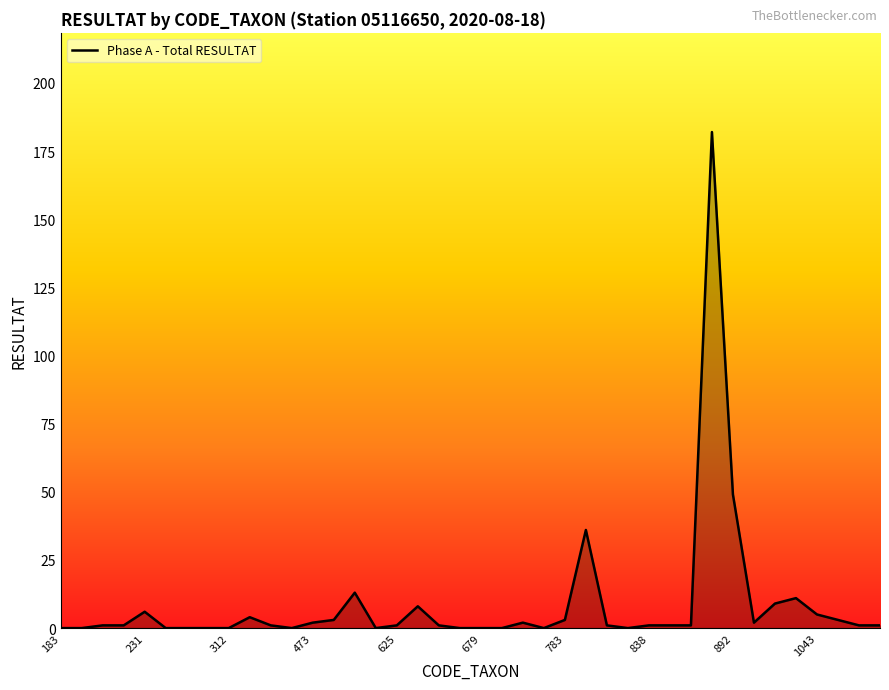

What is the maximum value shown in the chart?

182